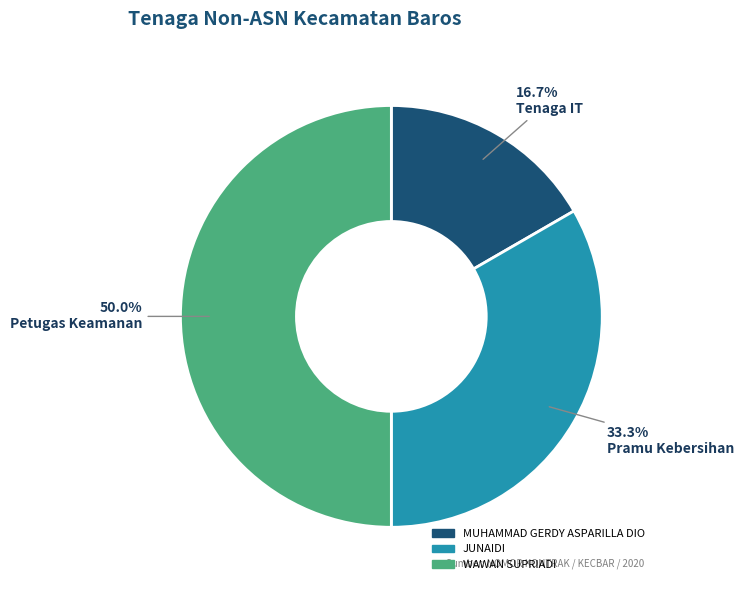

To the nearest percent, what is the combined percentage of JUNAIDI and MUHAMMAD GERDY ASPARILLA DIO?

50%